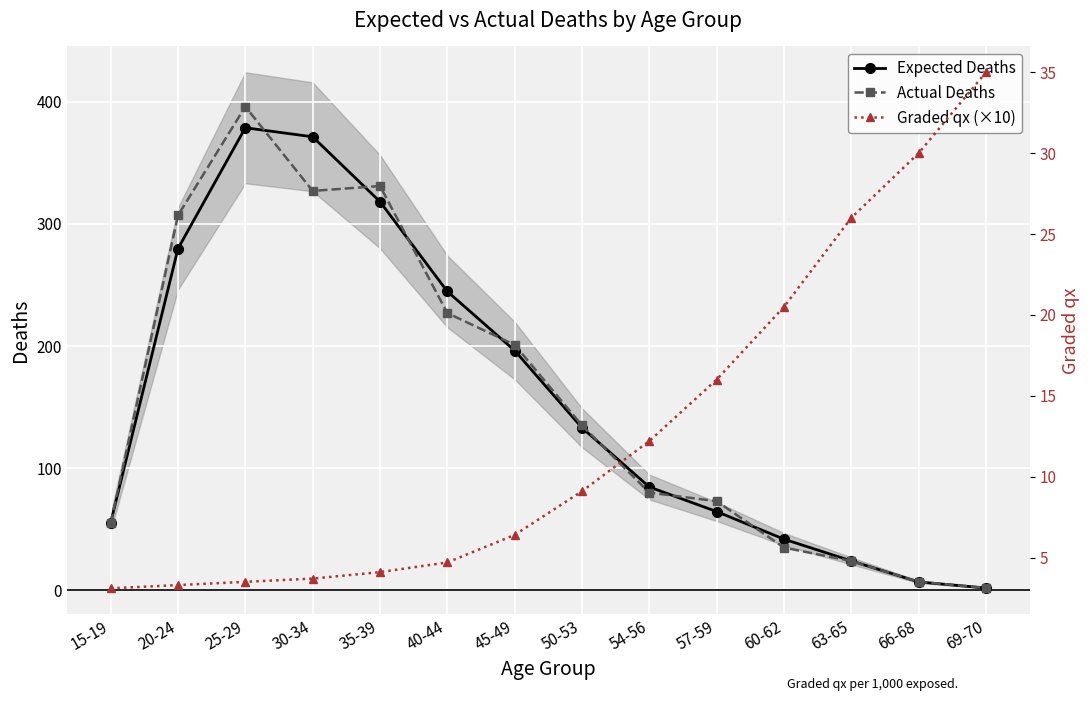

Between 66-68 and 40-44, which is larger?

40-44